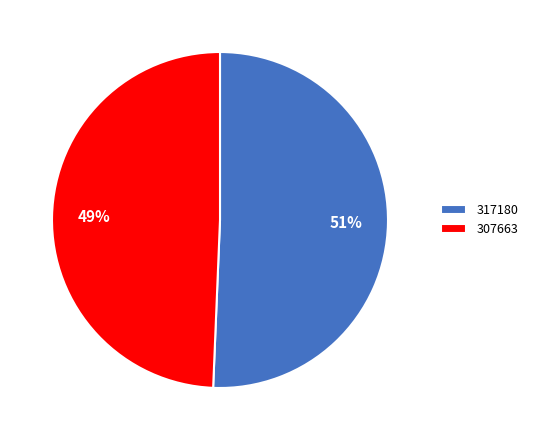

Do 317180 and 307663 together represent more than half of the pie?

Yes